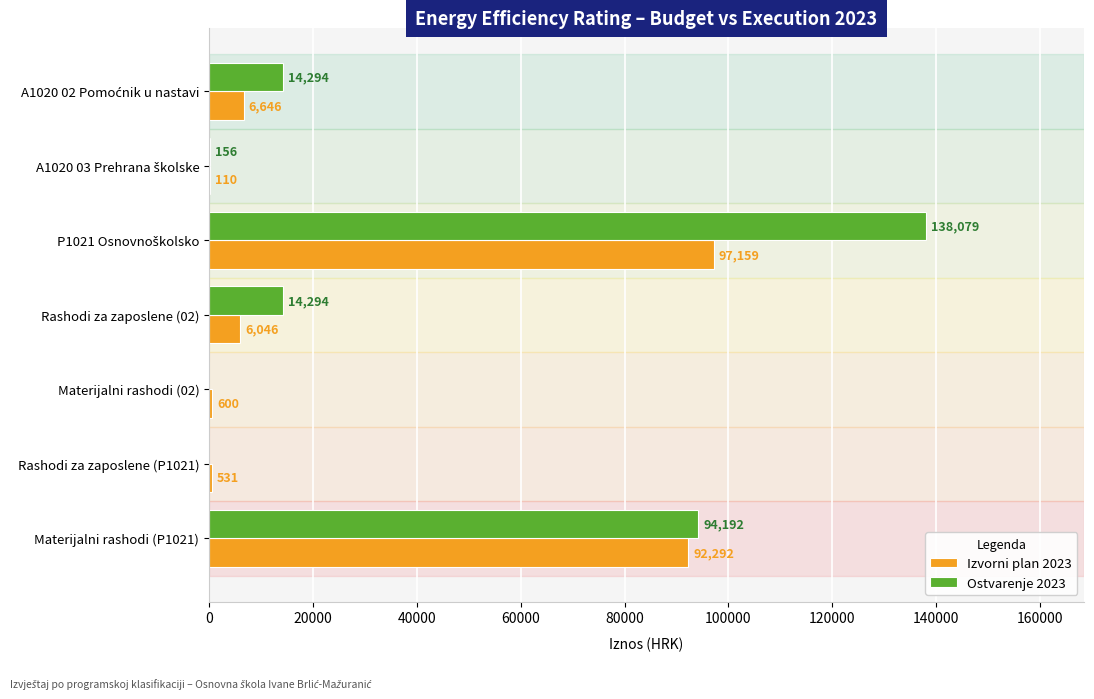

At which label is Ostvarenje 2023 closest to 69039?

Materijalni rashodi (P1021)